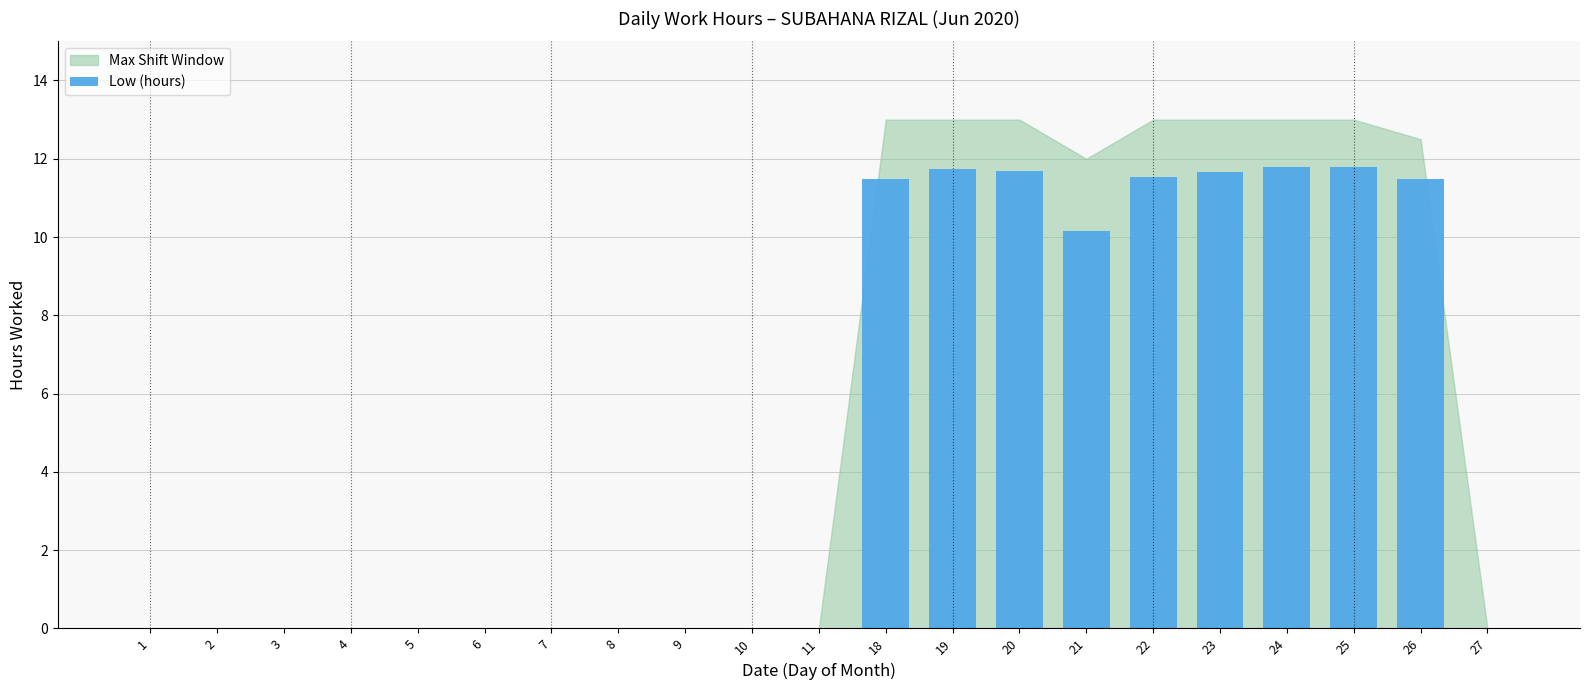

What is the greatest value displayed?

11.8